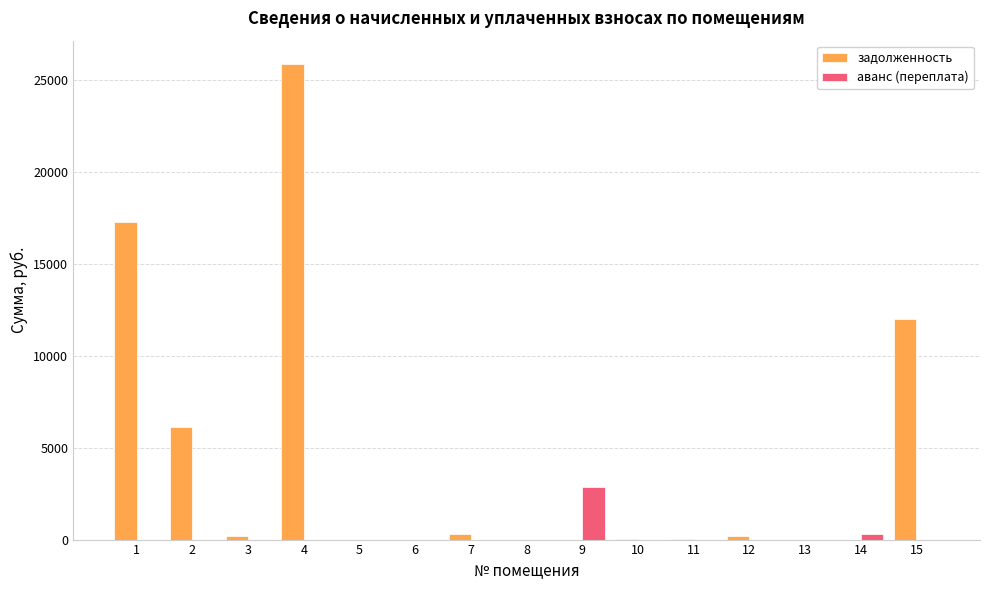

At which category is the sum across all series the highest?

4